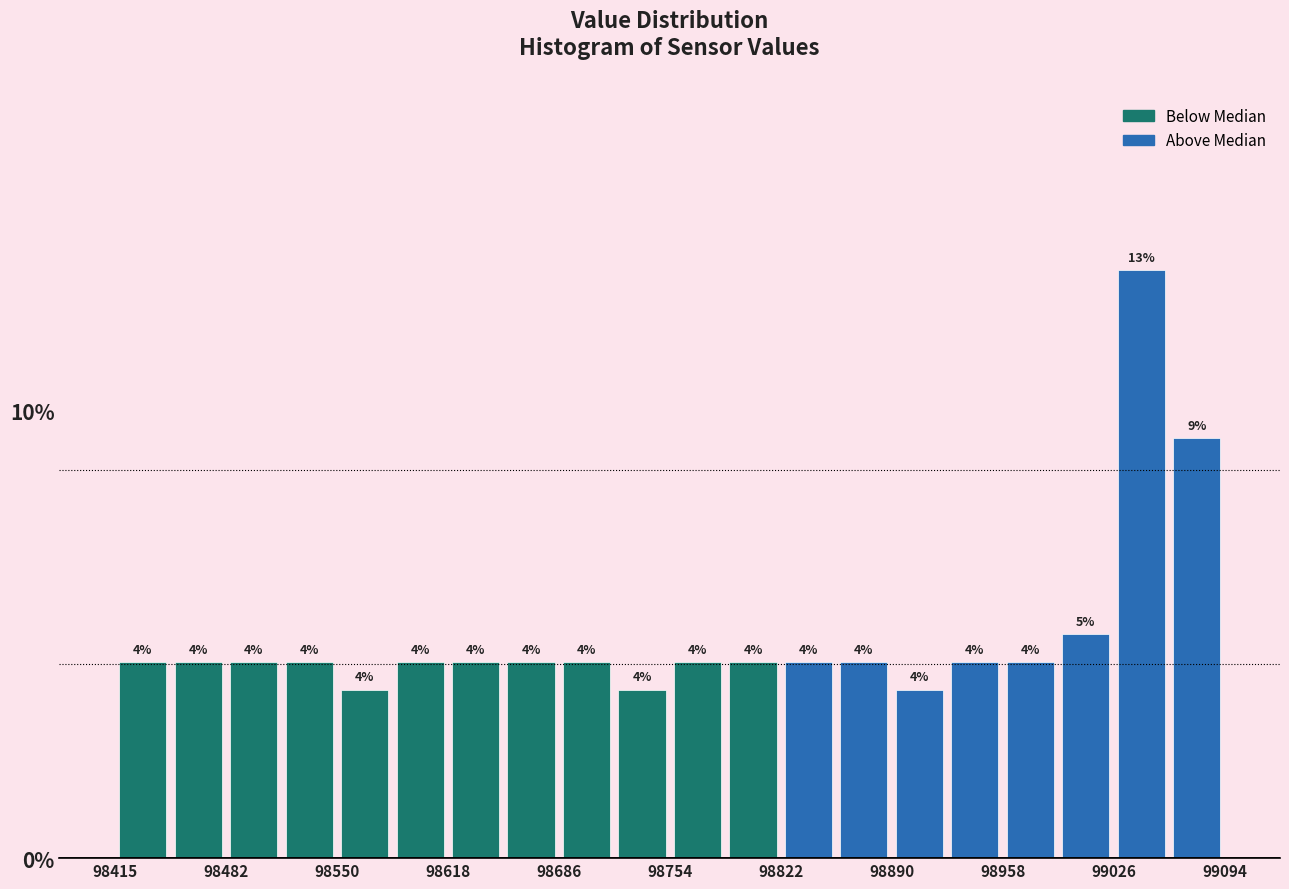

Read against the x-axis, roughly where is the centre of the tallest bar?

99040